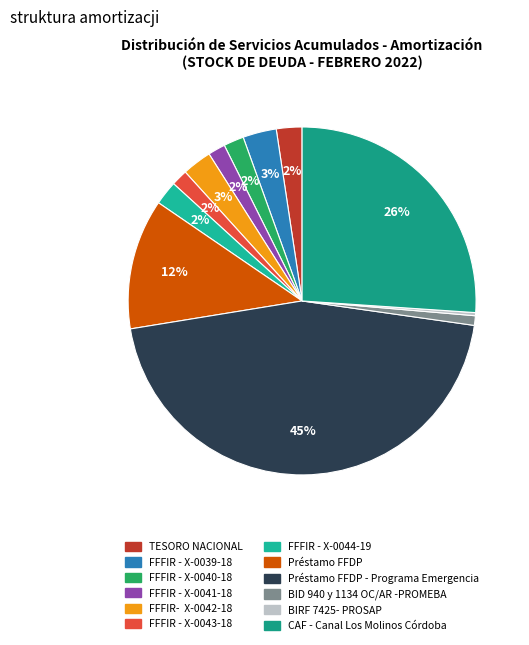

How many segments does this pie chart have?

12